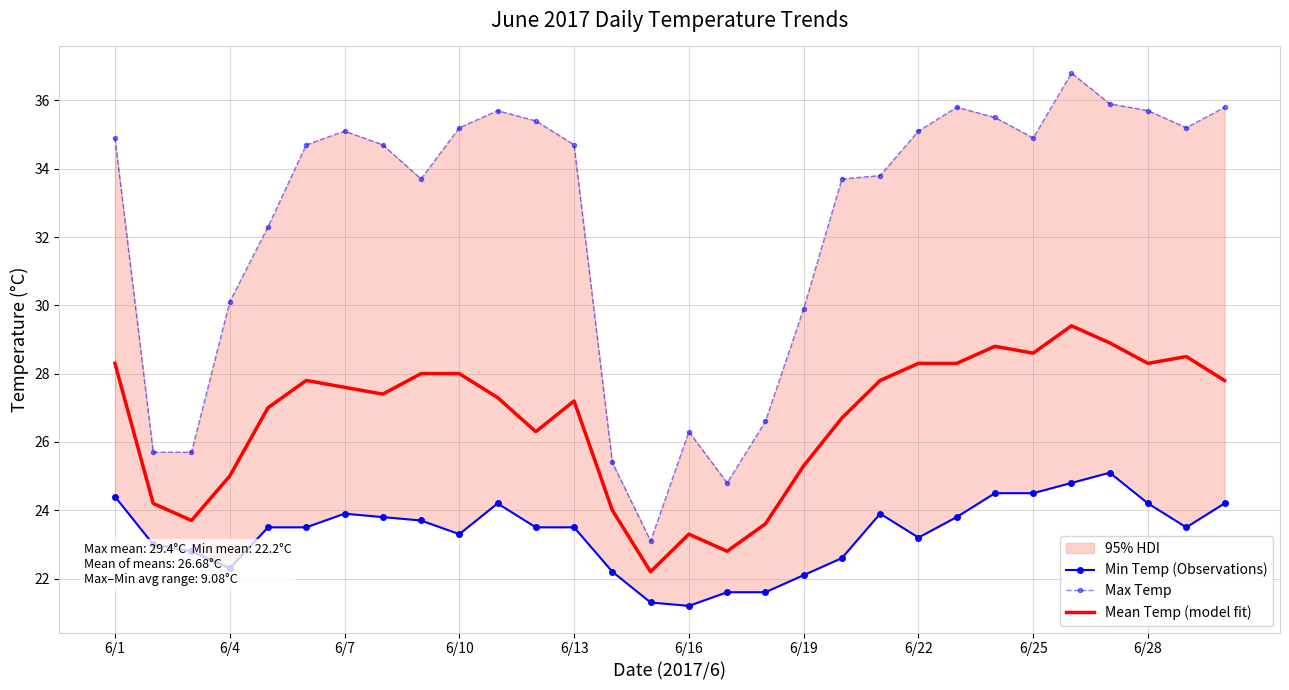

What is the highest value of the Mean Temp (model fit) series?

29.4